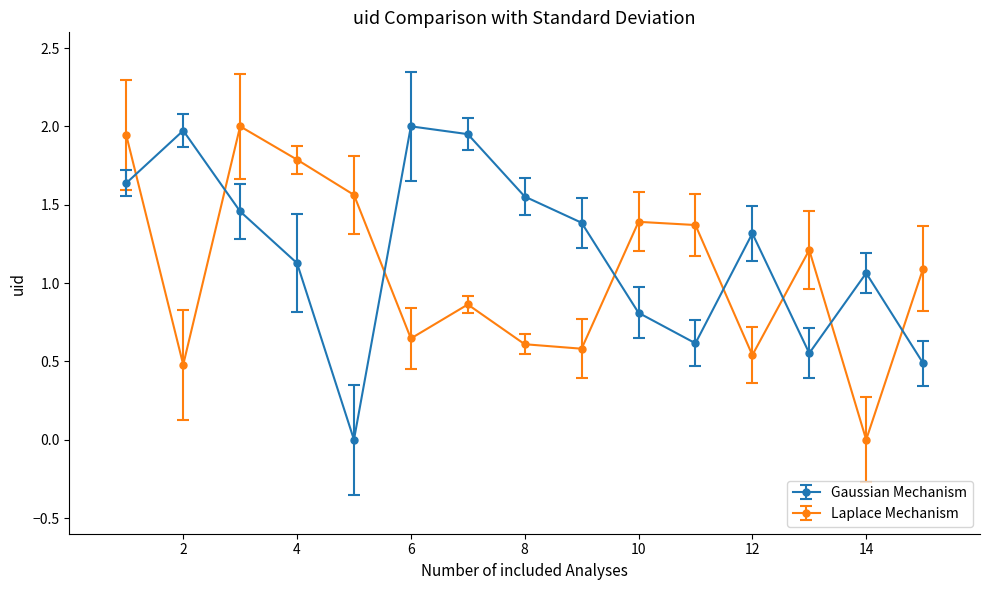

What is the average value of the Gaussian Mechanism series?

1.2